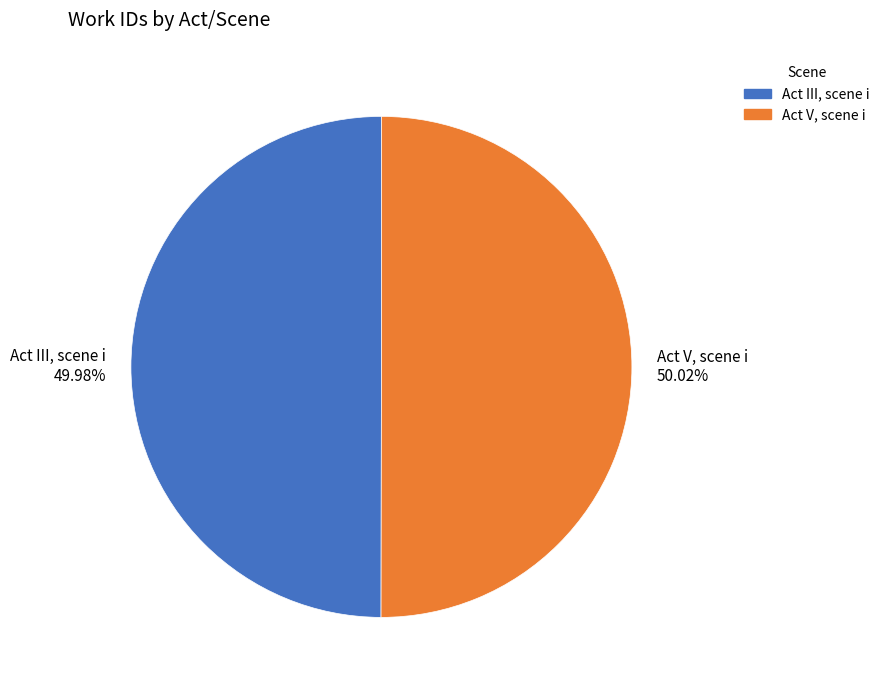

How many slices are in this pie chart?

2